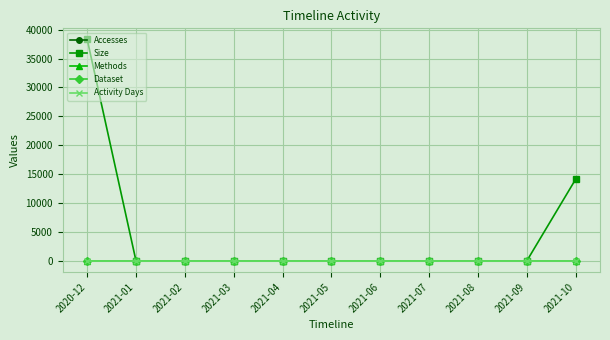

Does the chart have visible grid lines?

Yes